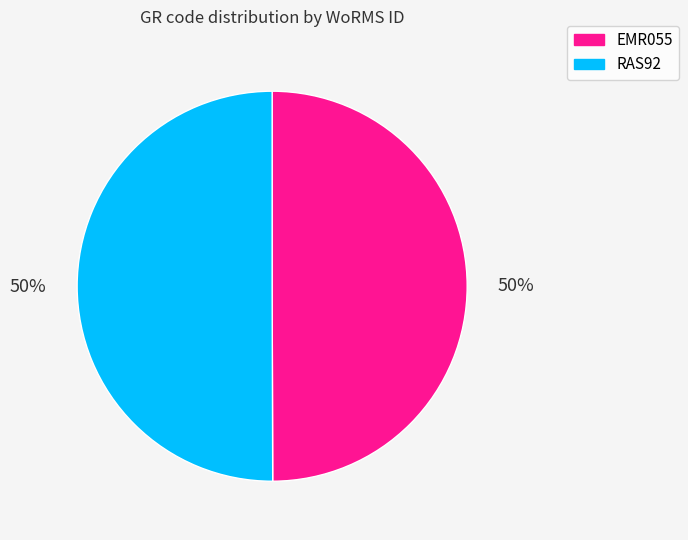

To the nearest percent, what portion does EMR055 represent?

50%